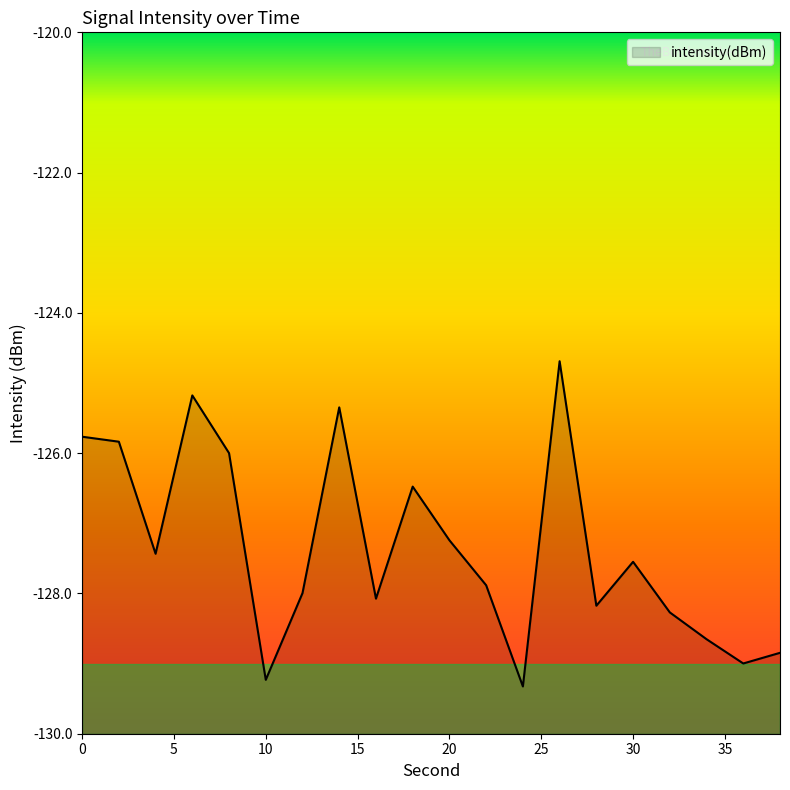

Where is the first local minimum?

4